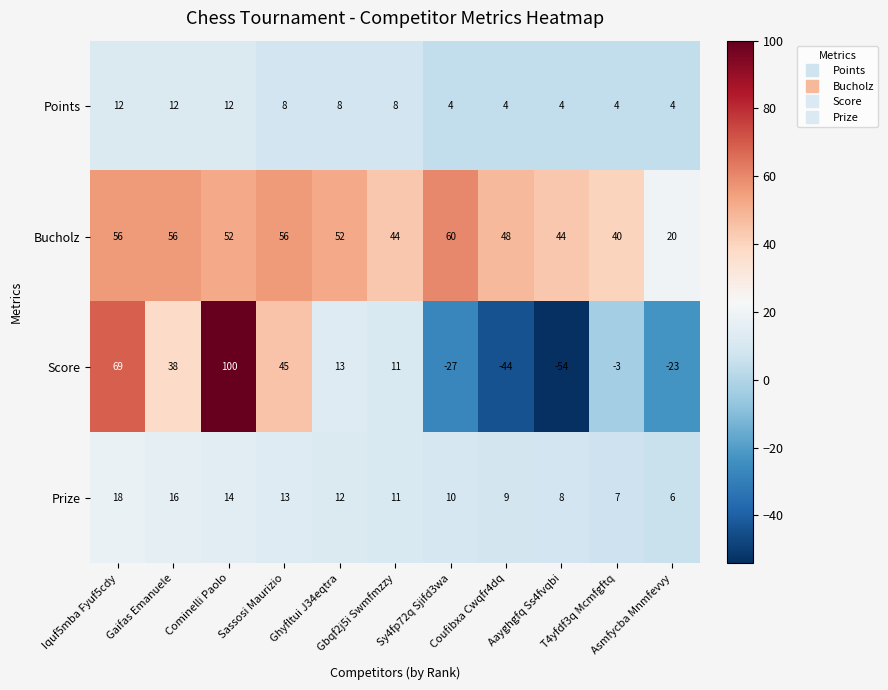

Which series has the widest spread of values?

Score